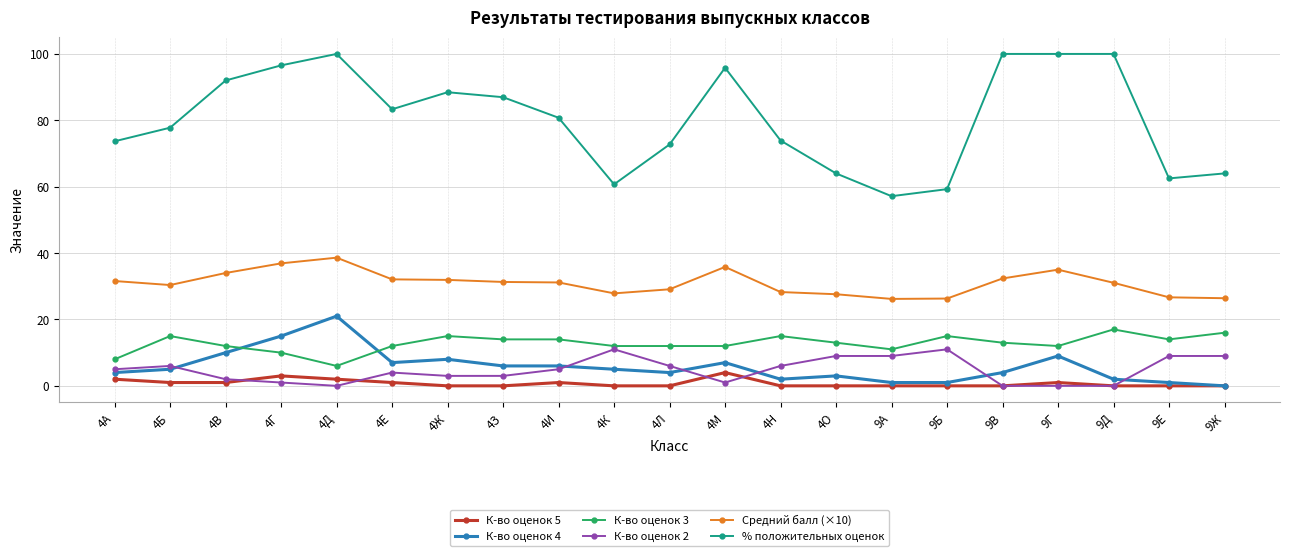

What is the label of the 9th point from the left?

4И